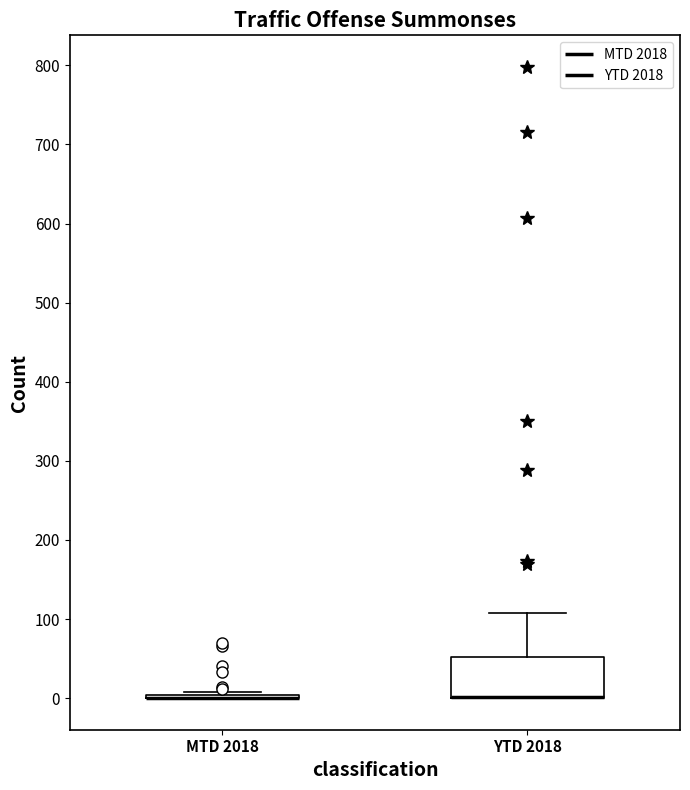

Reading left to right, transcribe this box plot: for each box, give where its median line is, the range the box spans, and where its two whiskers end, as read against the y-axis. The values are not printed on the chart, so give them approximately, as read against the axis.

MTD 2018: box collapsed to a line at 0, whiskers 0 to 10
YTD 2018: median 0 (drawn on the box's lower edge), box 0 to 50, whiskers 0 to 110